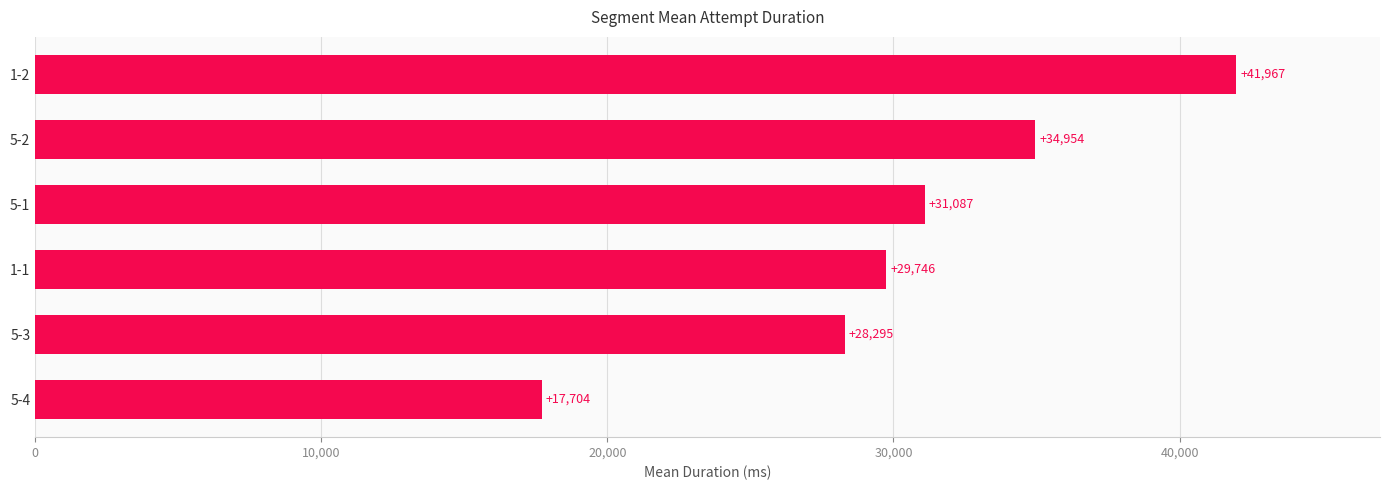

At which label is the value closest to 29835?

1-1